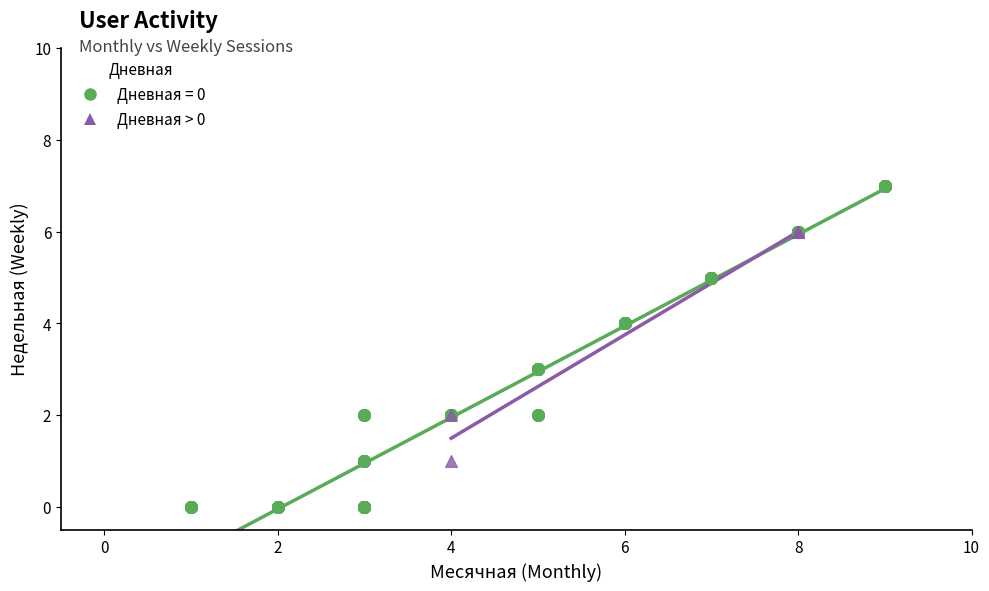

Which series has the largest Y range (max minus min)?

Дневная = 0